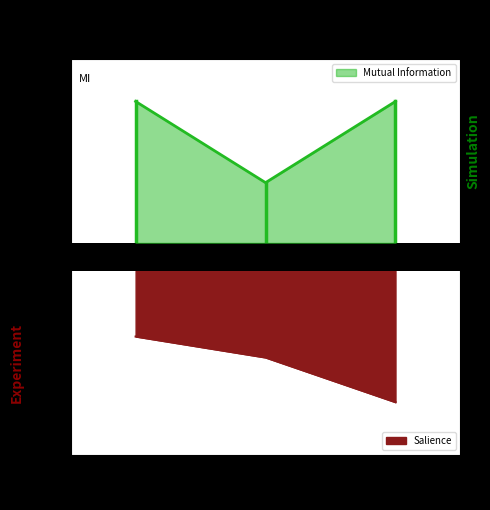

Is the value of Mutual Information at 2 greater than the value of Salience at 2?

Yes